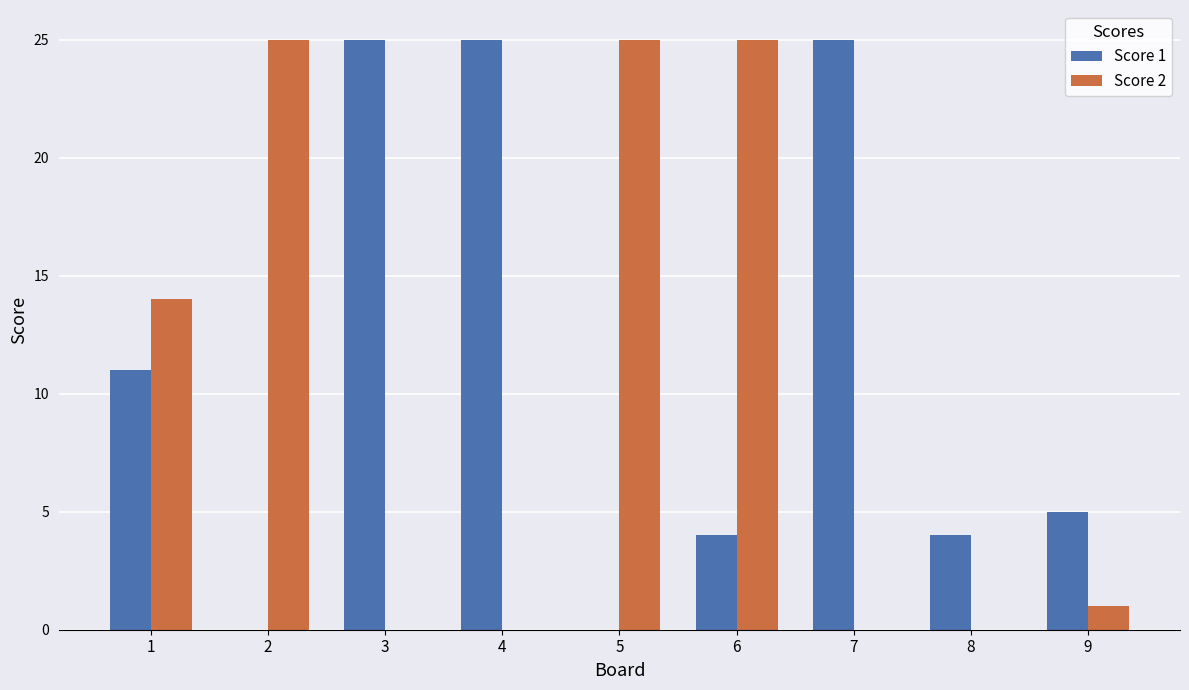

What is the spread (max minus min) of values at 7?

25